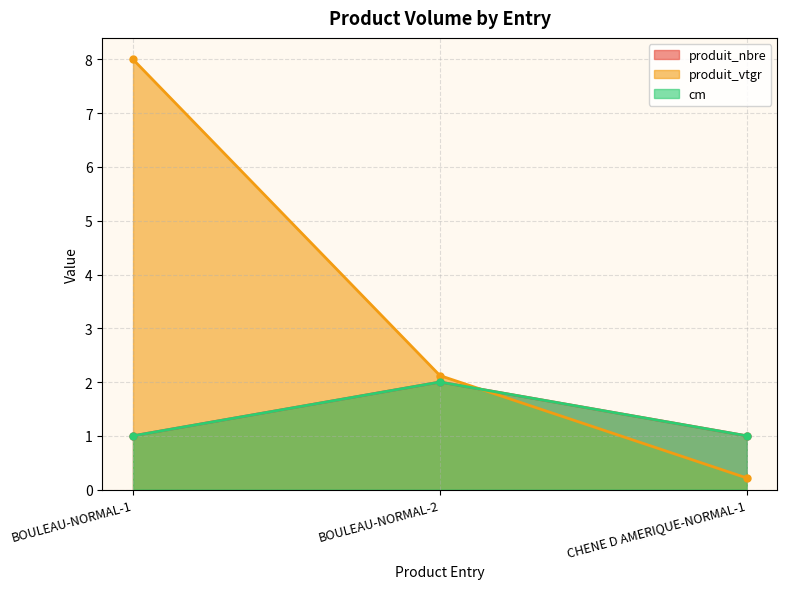

The produit_nbre series shows 1.0 at BOULEAU-NORMAL-1. True or false?

True